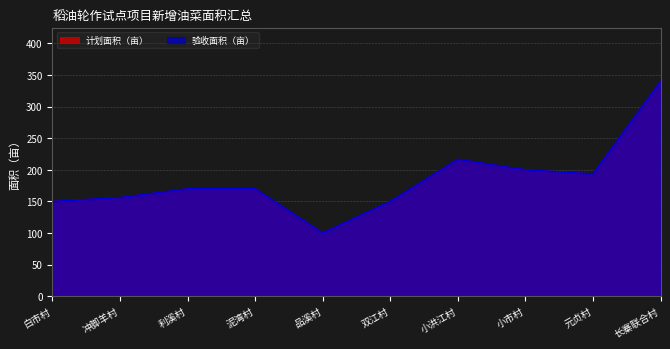

Which series has the largest range (max minus min)?

计划面积（亩）